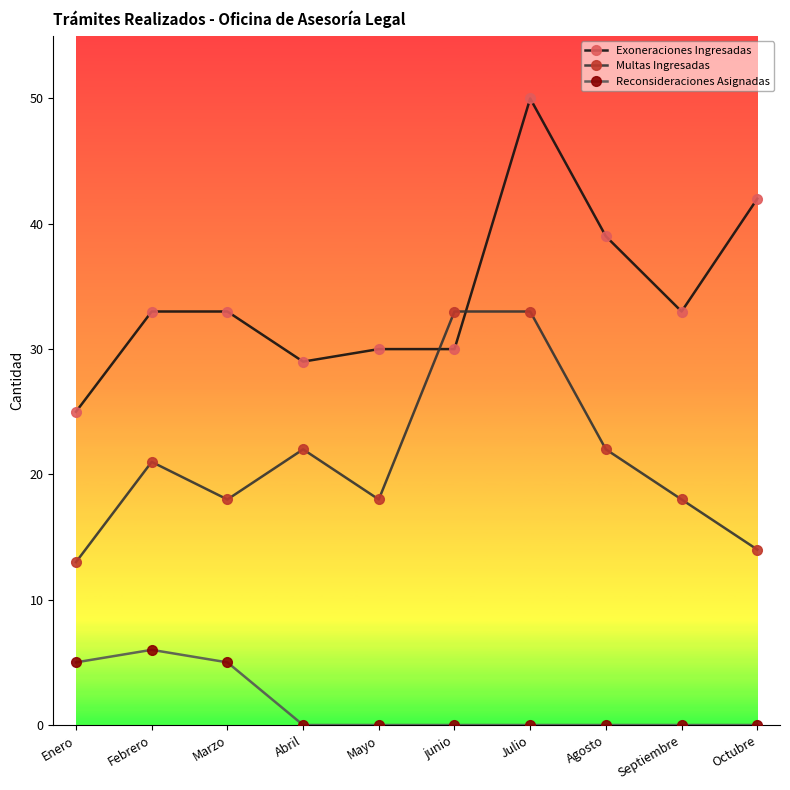

What is the sum of the Reconsideraciones Asignadas values at Octubre and Marzo?

5